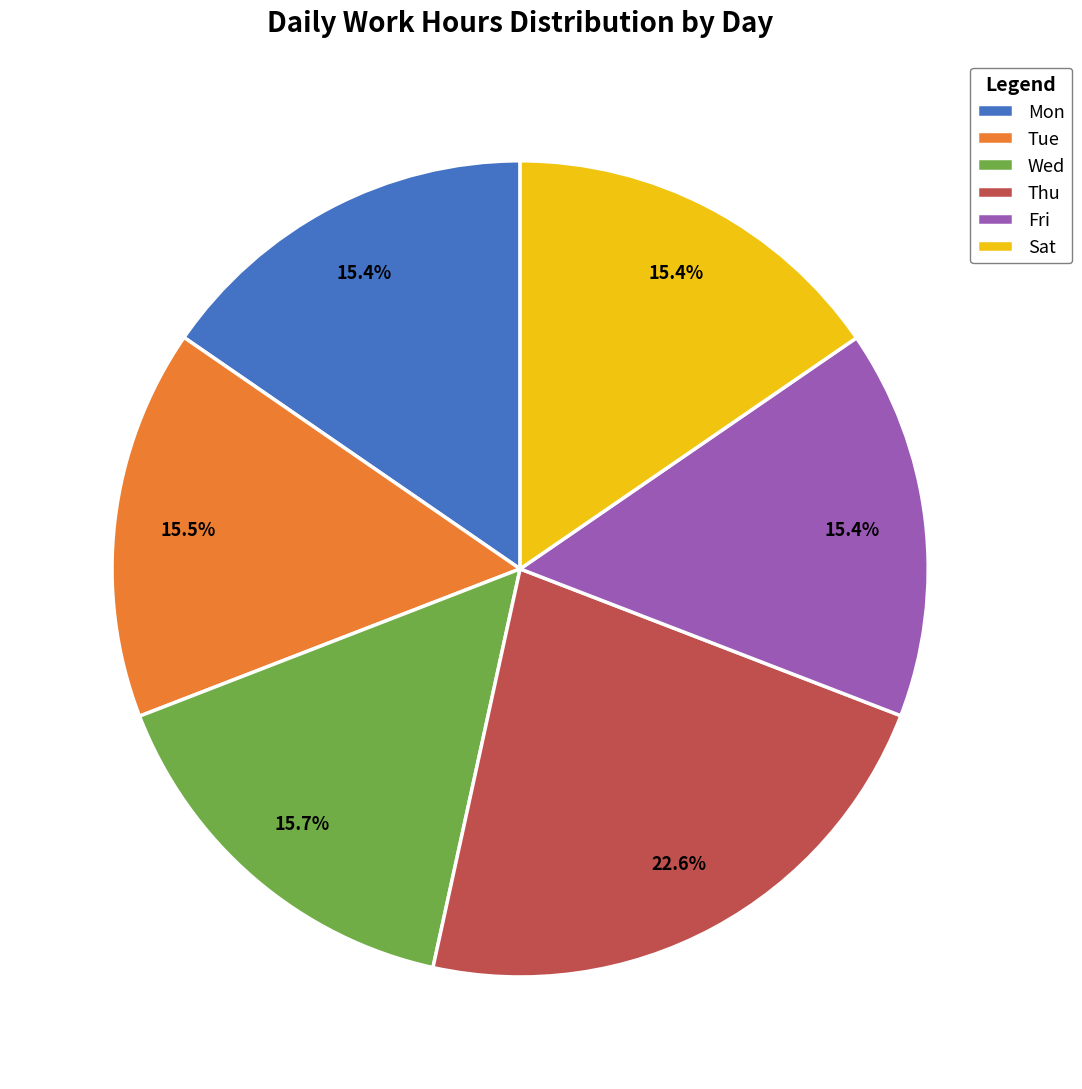

Which slice is the largest?

Thu